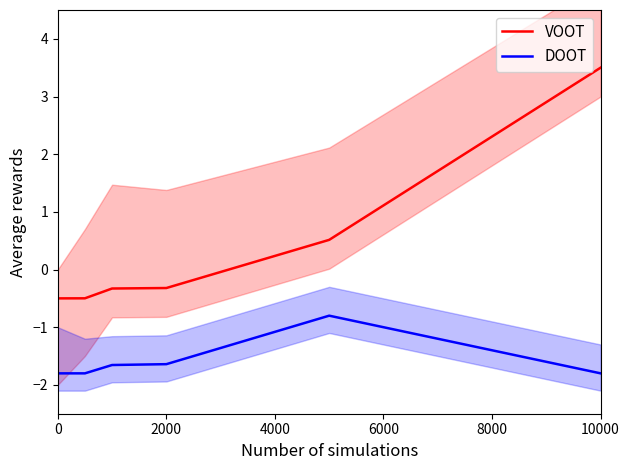

Is it true that DOOT equals -1.2 at 0?

False